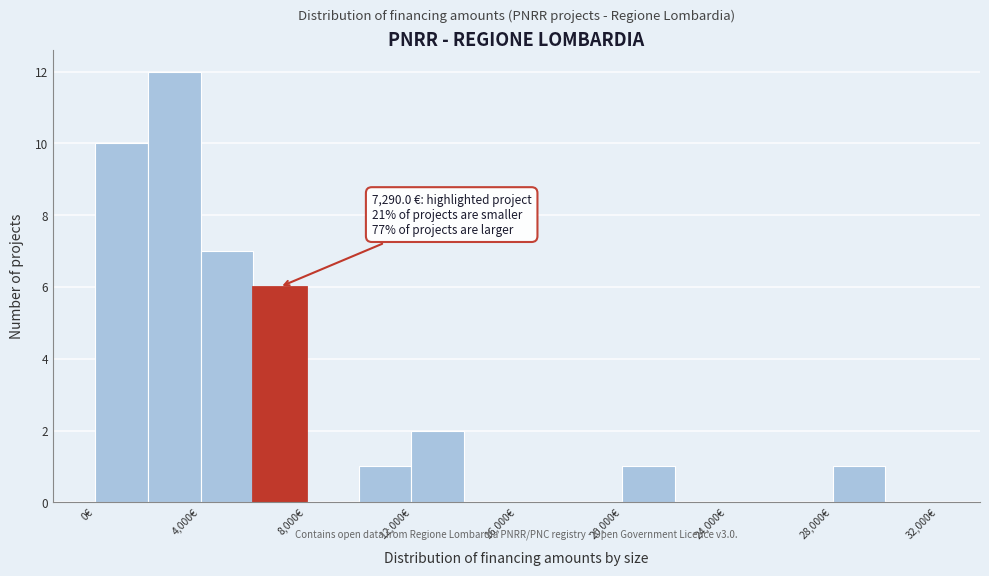

Over which range of the x-axis is the bar tallest?

2000 to 4000